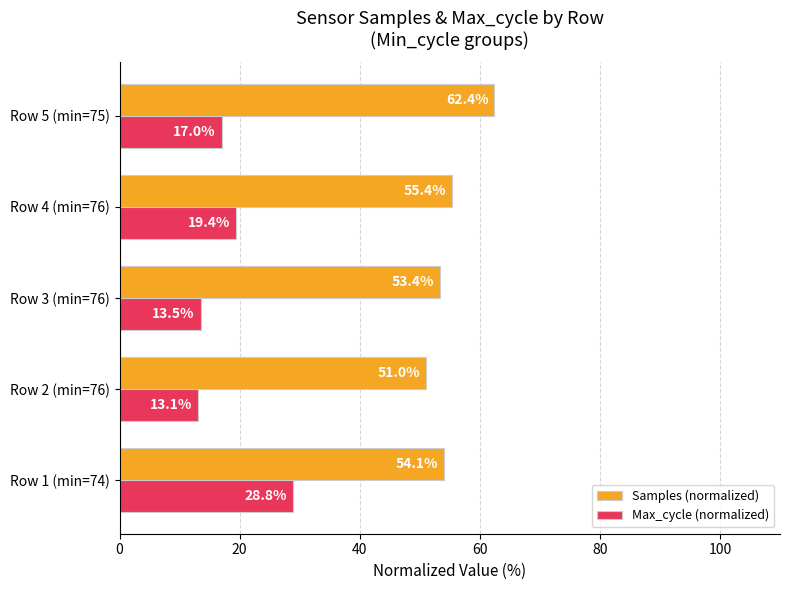

The Max_cycle (normalized) series shows 29.1 at Row 5 (min=75). True or false?

False